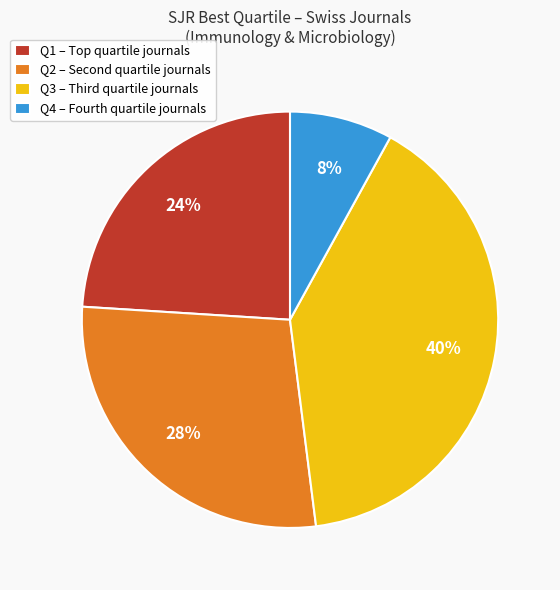

To the nearest percent, what is the average slice percentage?

25%